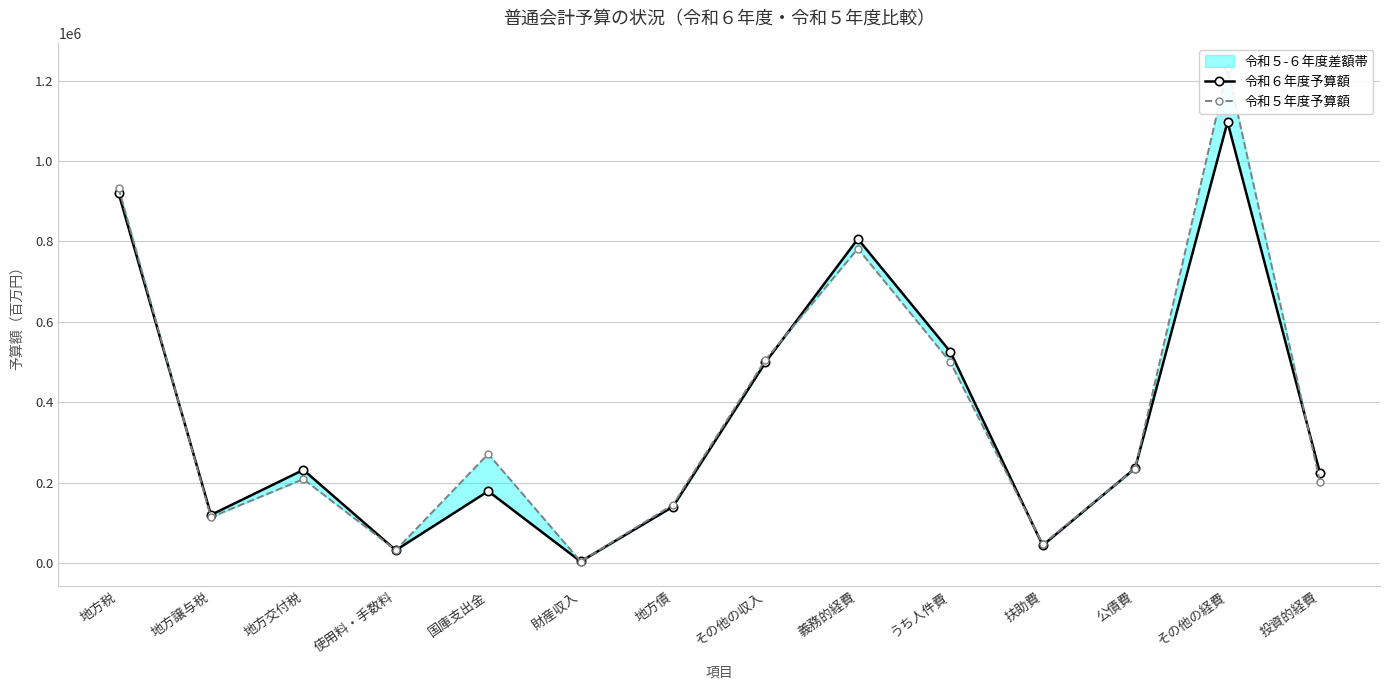

Is this an area chart (filled region under the line)?

No